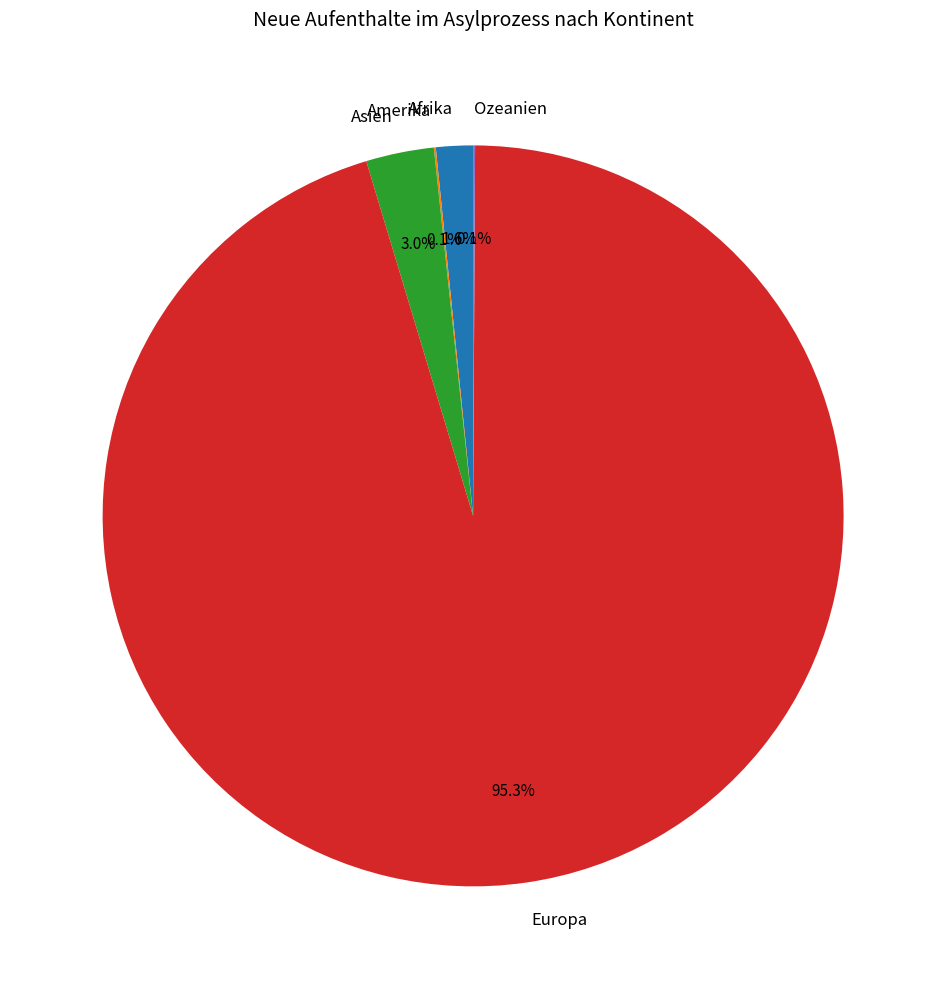

Which category has the biggest portion of the pie?

Europa